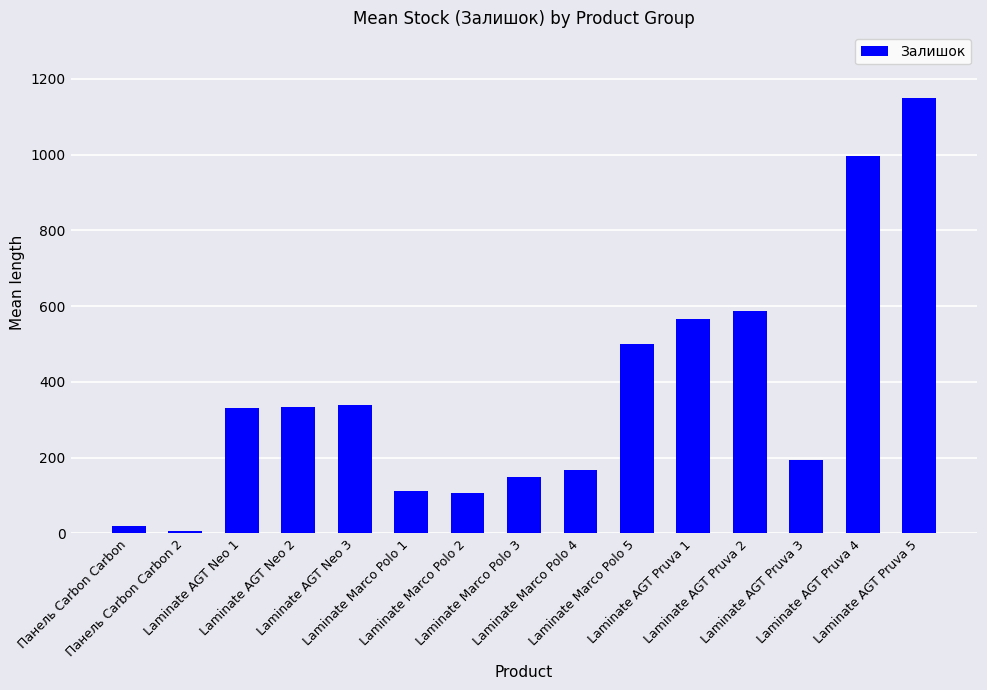

Approximately how many times larger is the value at Laminate Marco Polo 3 compared to Laminate AGT Pruva 5?

0.1